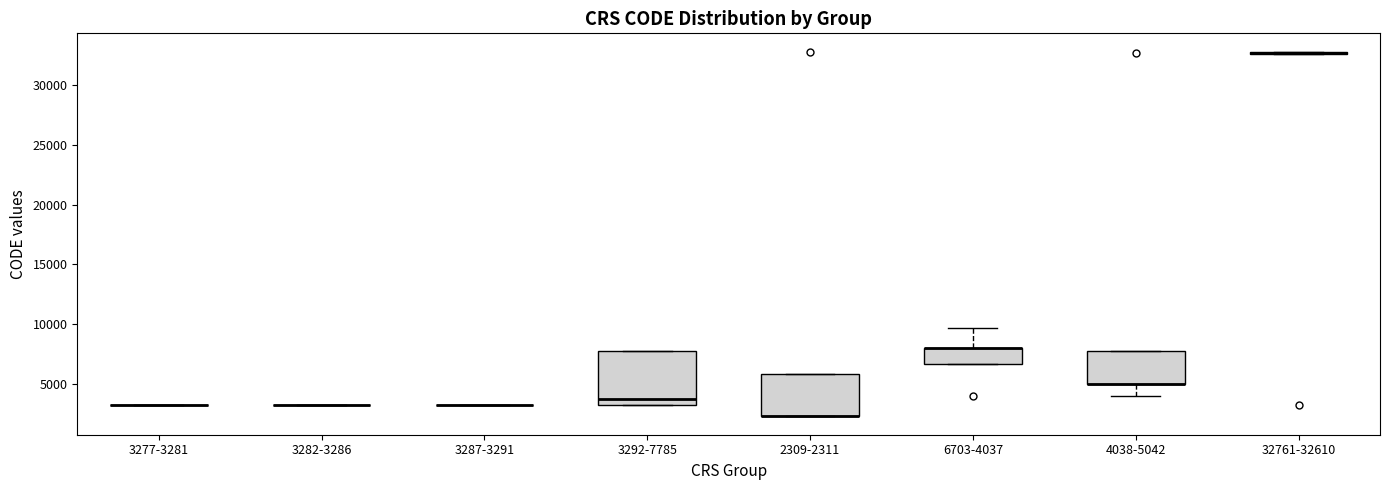

Which box is the tallest, from its lower edge to its upper edge?

3292-7785